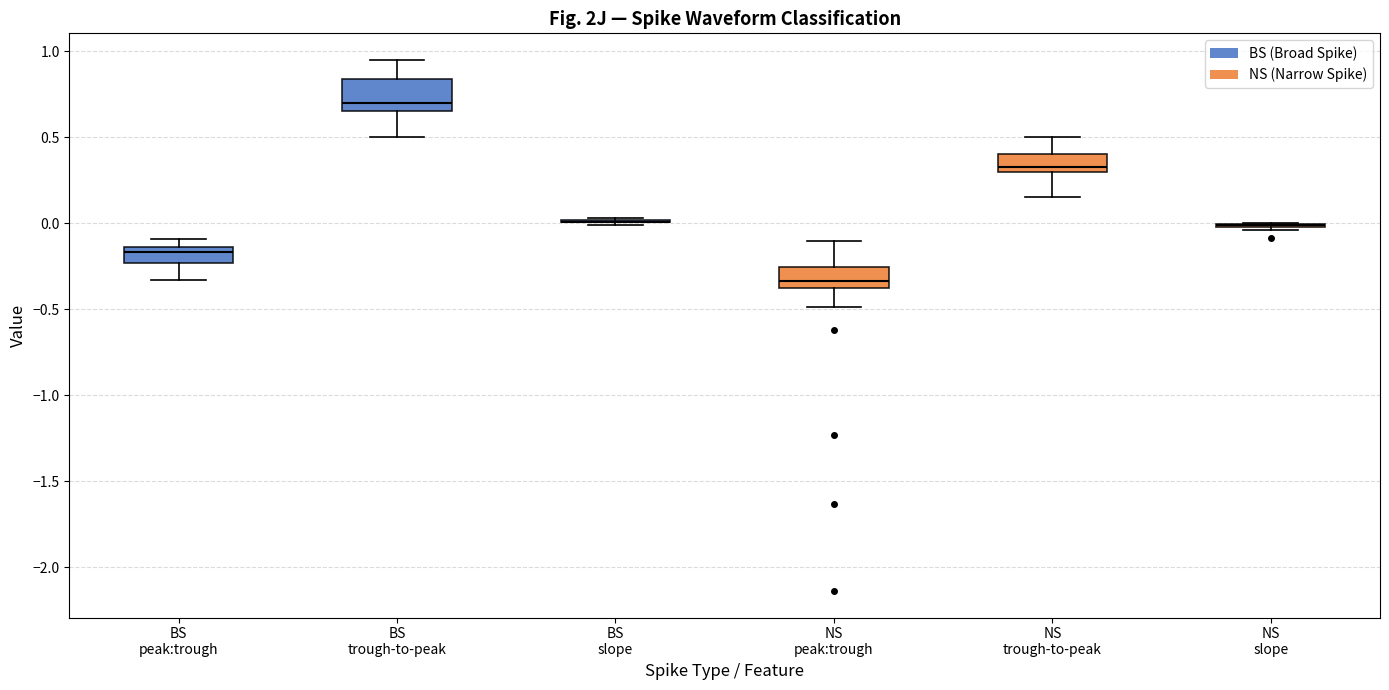

Reading left to right, transcribe this box plot: for each box, give where its median line is, the range the box spans, and where its two whiskers end, as read against the y-axis. The values are not printed on the chart, so give them approximately, as read against the axis.

BS peak:trough: median -0.15 (just below the box's upper edge), box -0.25 to -0.15, whiskers -0.35 to -0.10
BS trough-to-peak: median 0.70, box 0.65 to 0.85, whiskers 0.50 to 0.95
BS slope: box collapsed to a line at 0.00, whiskers 0.00 to 0.05
NS peak:trough: median -0.35, box -0.40 to -0.25, whiskers -0.50 to -0.10
NS trough-to-peak: median 0.35, box 0.30 to 0.40, whiskers 0.15 to 0.50
NS slope: box collapsed to a line at 0.00, whiskers -0.05 to 0.00